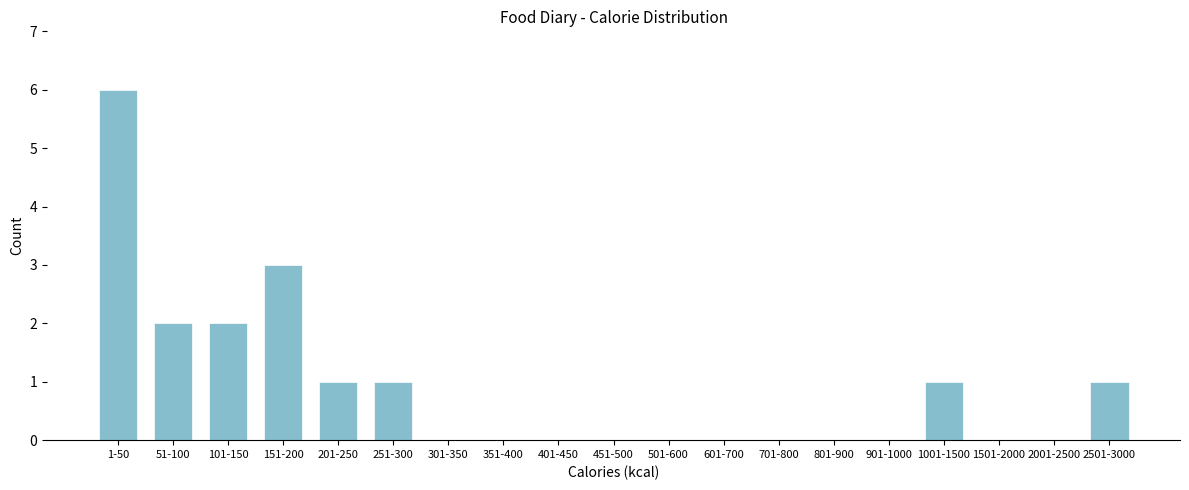

Reading right to left, extract all data points from this chart.

2501-3000=1	2001-2500=0	1501-2000=0	1001-1500=1	901-1000=0	801-900=0	701-800=0	601-700=0	501-600=0	451-500=0	401-450=0	351-400=0	301-350=0	251-300=1	201-250=1	151-200=3	101-150=2	51-100=2	1-50=6